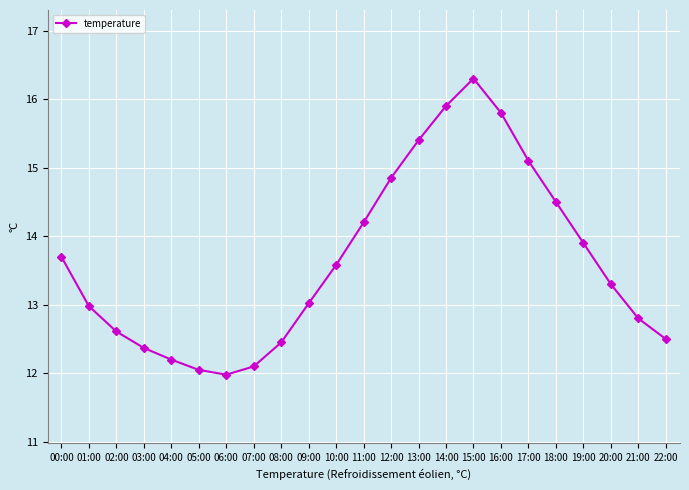

Read the value at 20:00.

13.3